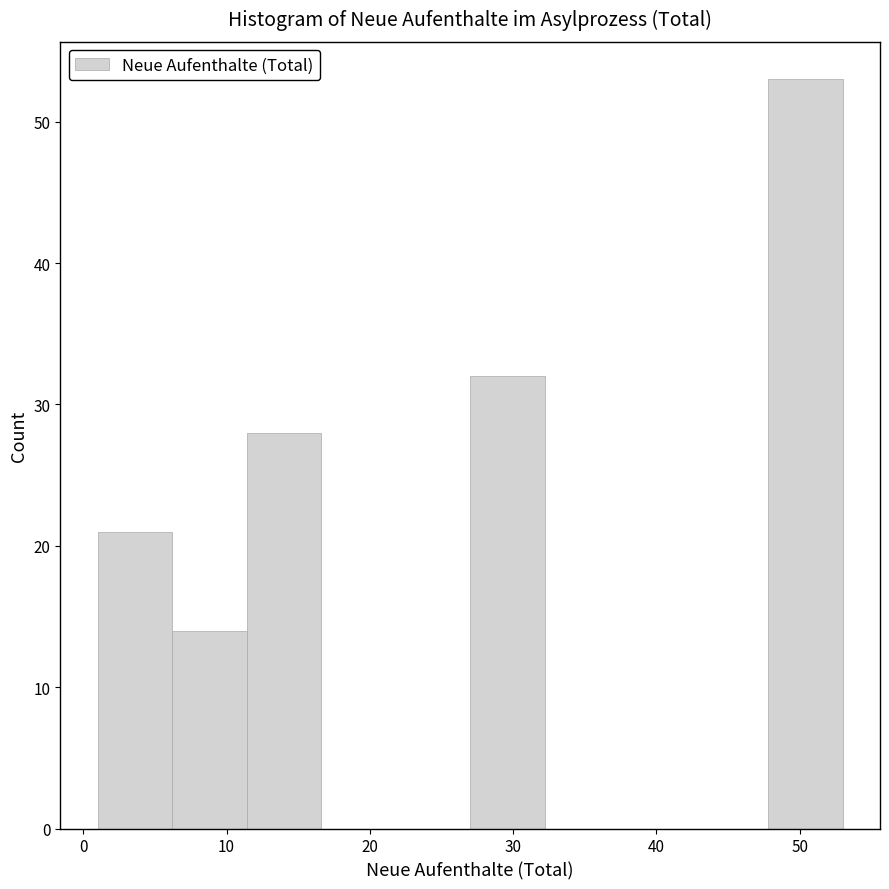

How tall is the bar that spans 6.2 to 11.4 on the x-axis? Neither the bar edges nor the heights are printed on the chart, so give them approximately, as read against the axes.

14